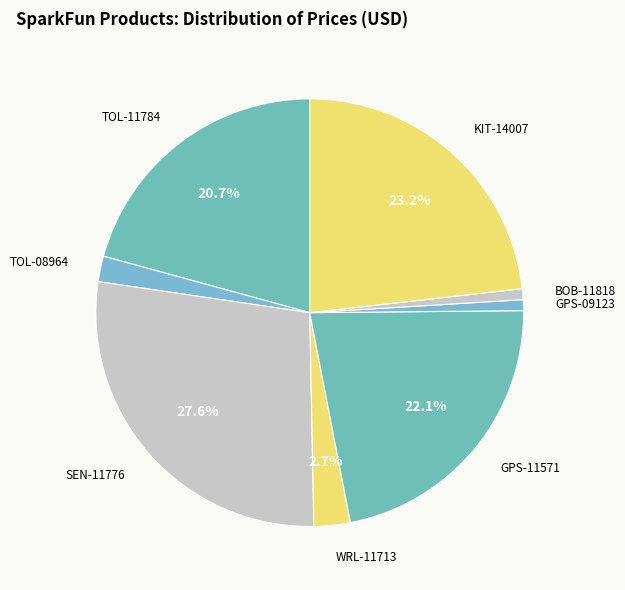

Count the number of slices in the pie.

8